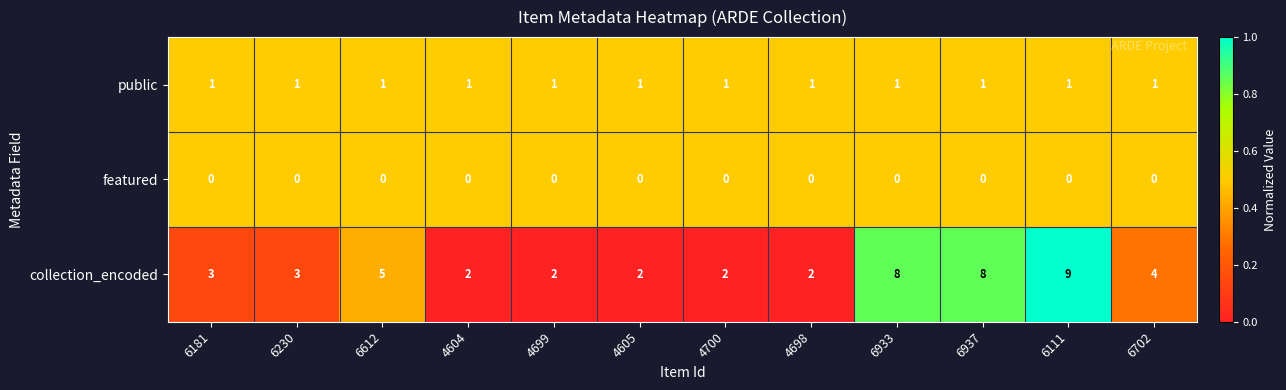

Which series has the largest total across all categories?

collection_encoded